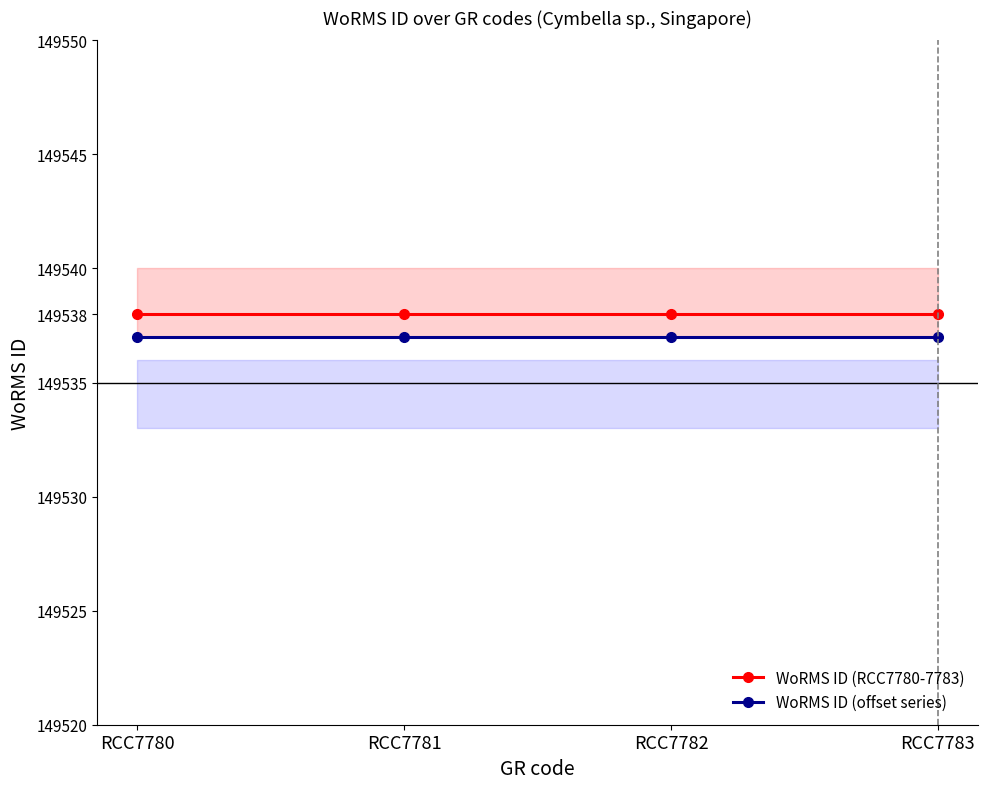

Is it true that WoRMS ID (offset series) equals 149537 at RCC7781?

True